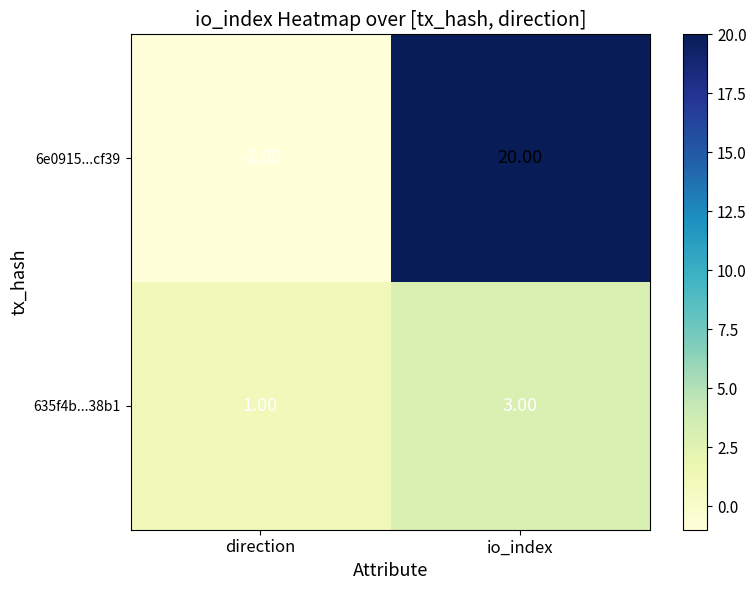

At io_index, list the series in order from smallest to largest.

635f4b...38b1, 6e0915...cf39